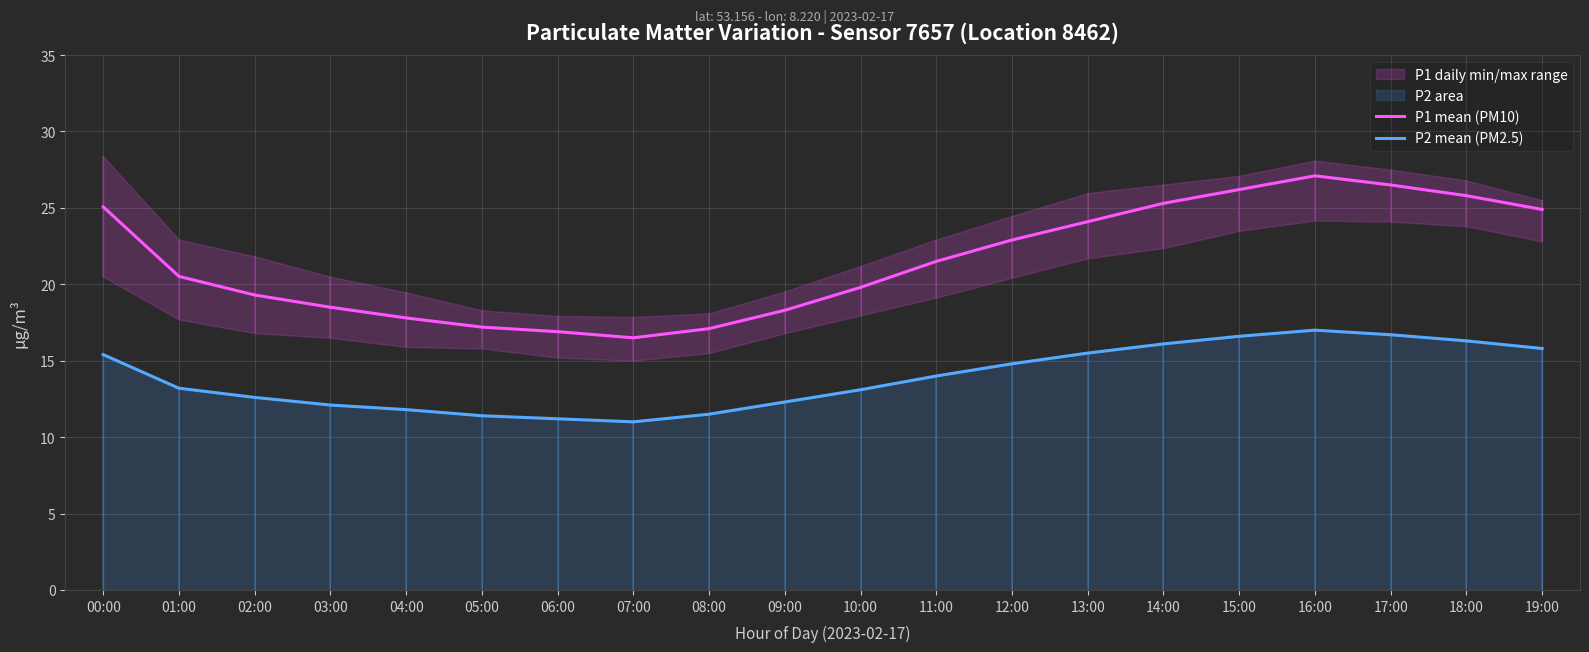

What is the spread (max minus min) of values at 18:00?

9.5